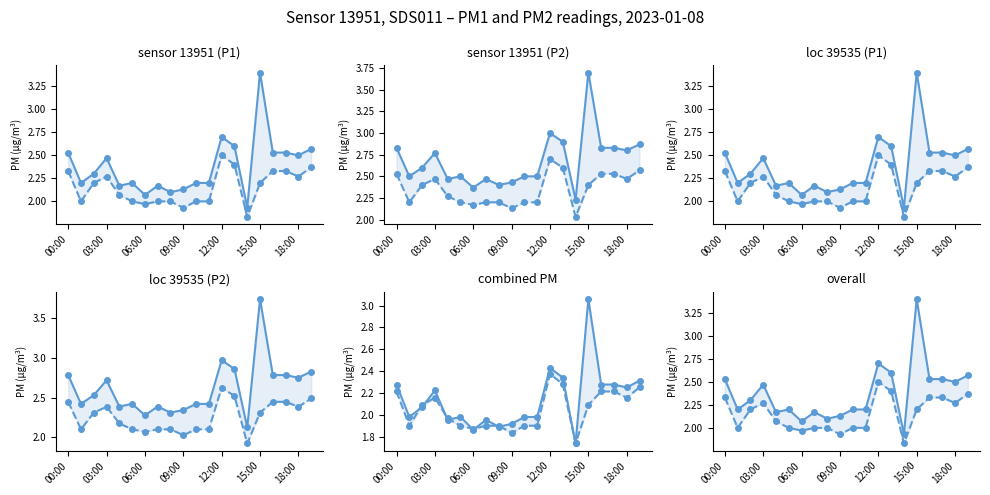

What is the average value of the P1 series?

2.4